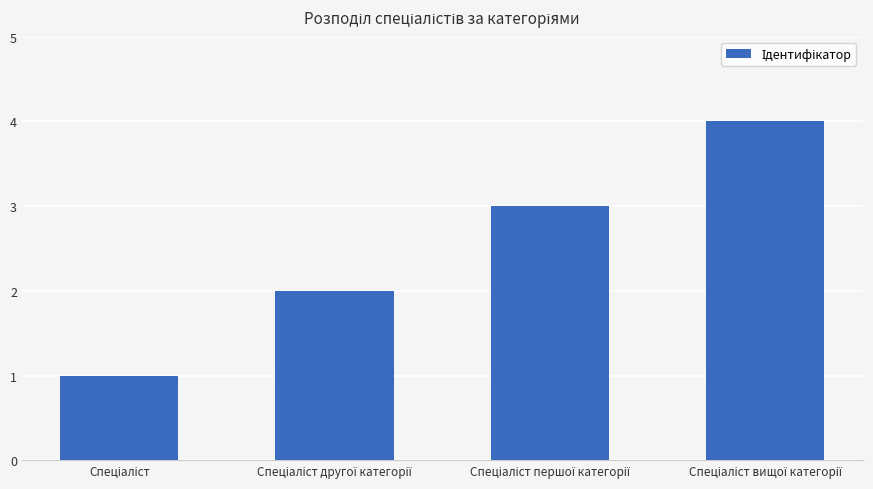

What is the maximum value shown in the chart?

4